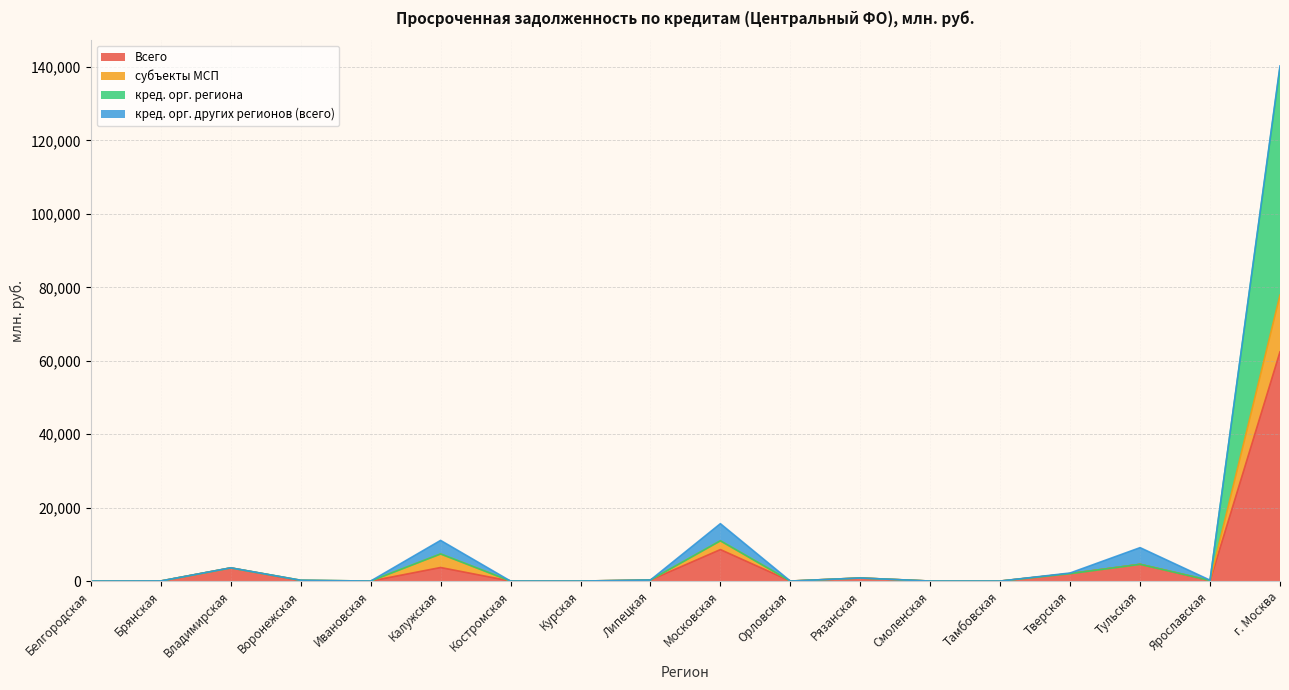

Is it true that Всего equals 6109 at Калужская?

False